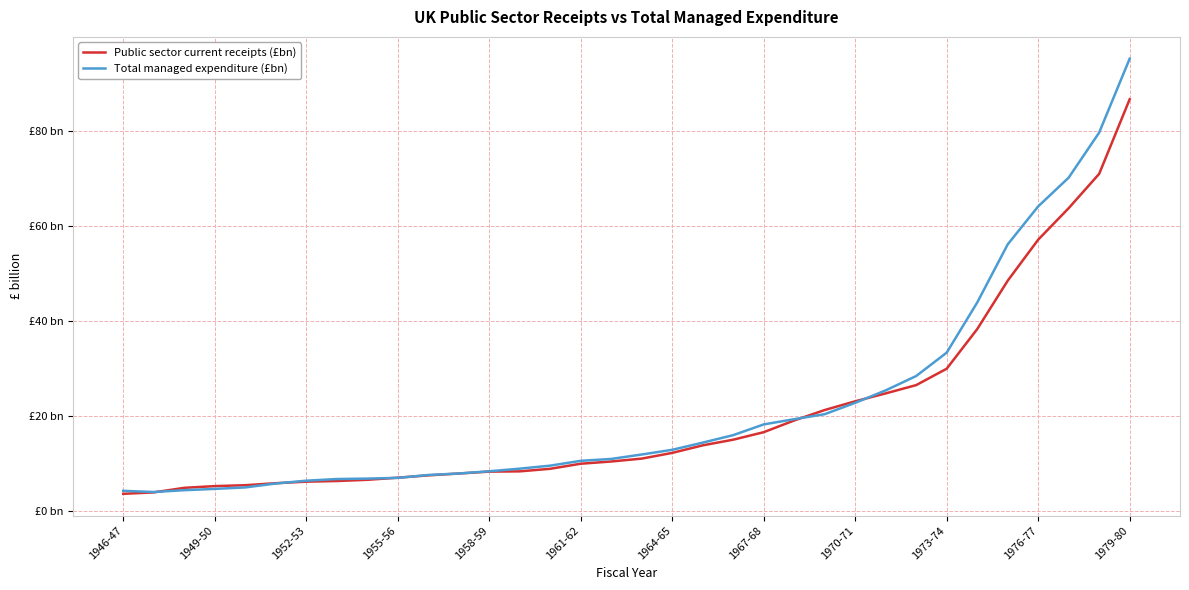

How many intersections are there between Public sector current receipts (£bn) and Total managed expenditure (£bn)?

6